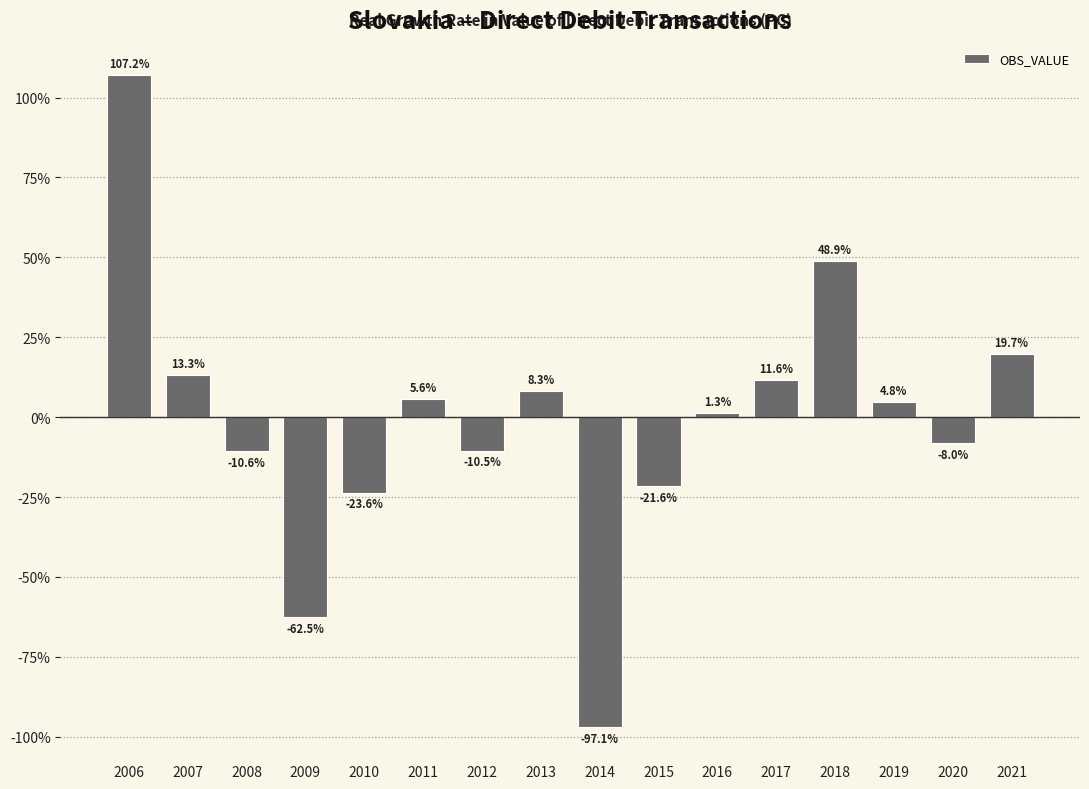

What is the difference between the maximum and second lowest values?

169.7